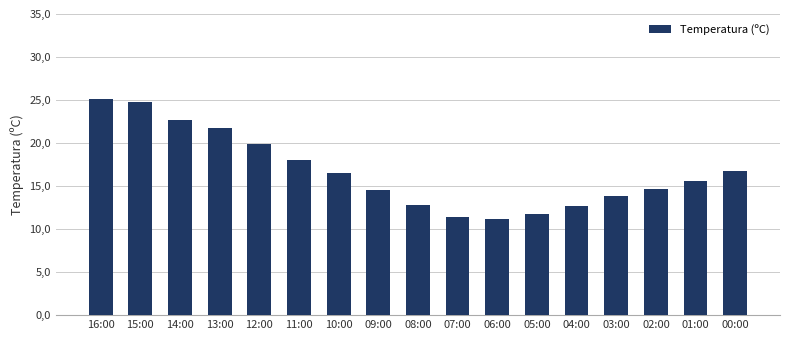

What is the change in value from 10:00 to 01:00?

-0.9